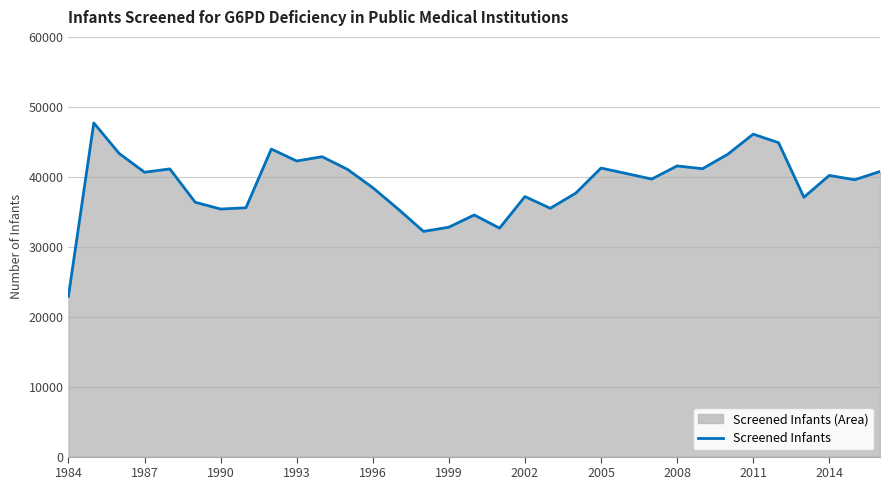

How many lines are shown in the chart?

1